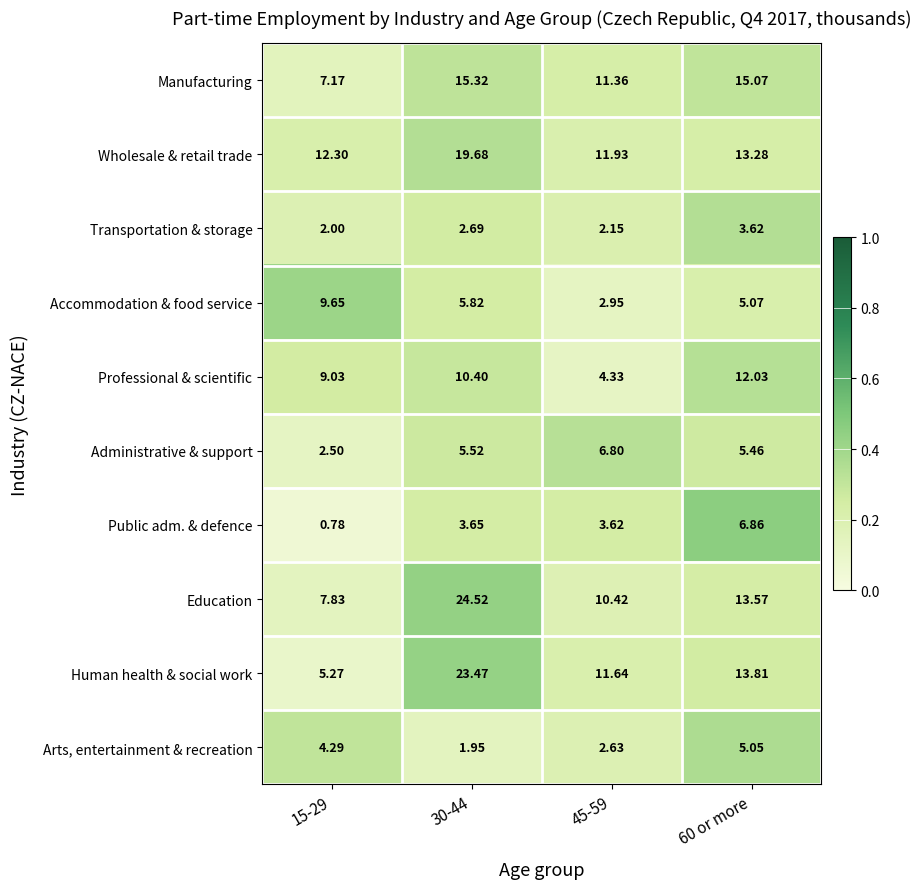

Rank the series at 30-44 from lowest to highest value.

Arts, entertainment & recreation, Transportation & storage, Public adm. & defence, Administrative & support, Accommodation & food service, Professional & scientific, Manufacturing, Wholesale & retail trade, Human health & social work, Education